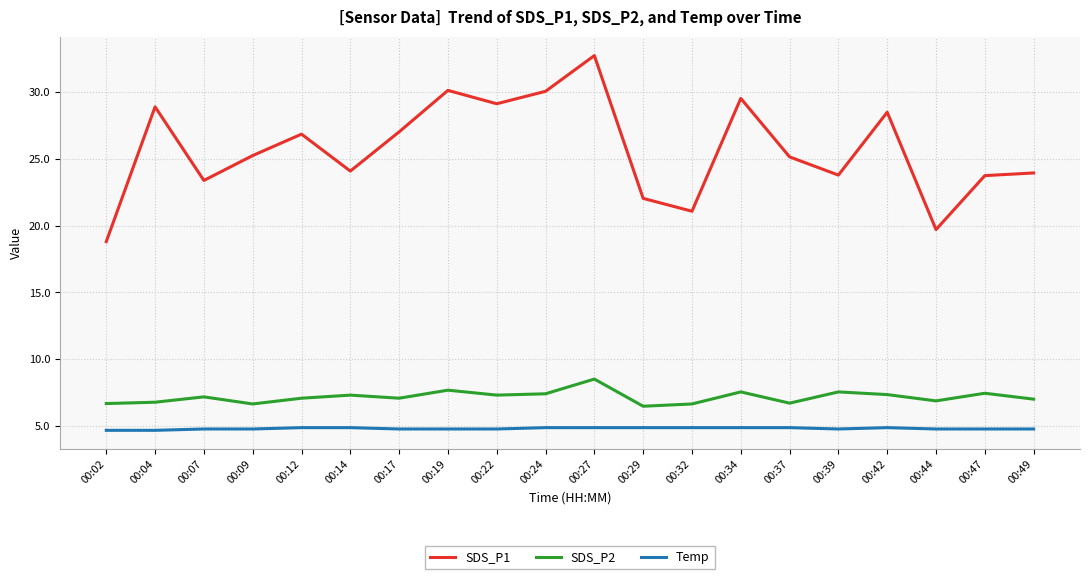

True or false: SDS_P1 has a value of 40.3 at 00:17.

False